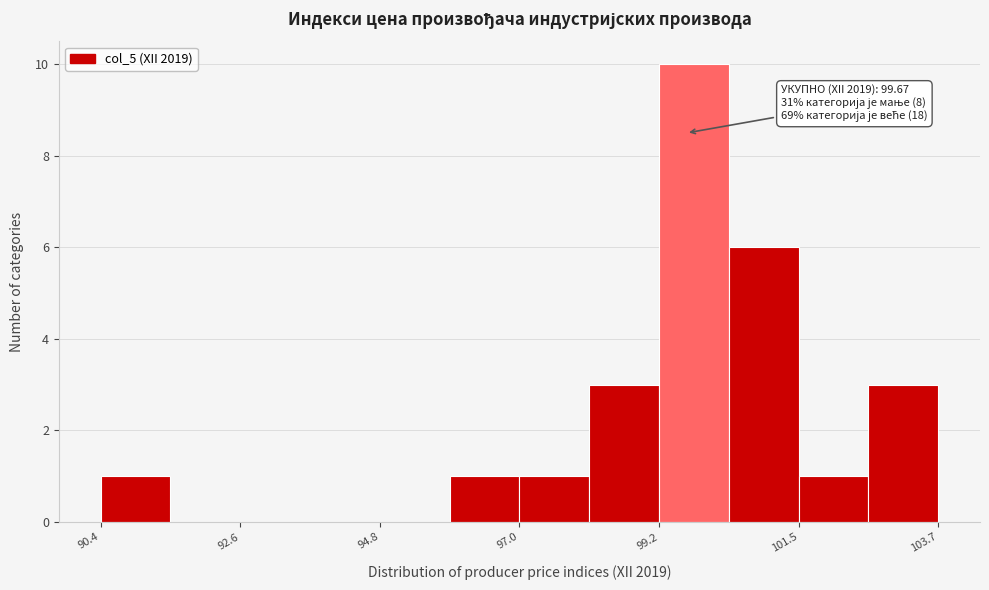

Around what value on the x-axis is the tallest bar? Give the approximate position of its centre, as read against the axis.

100.0